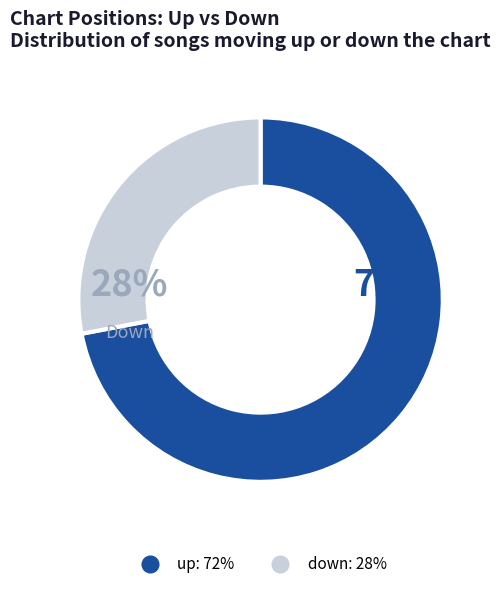

Which category has the biggest portion of the pie?

up